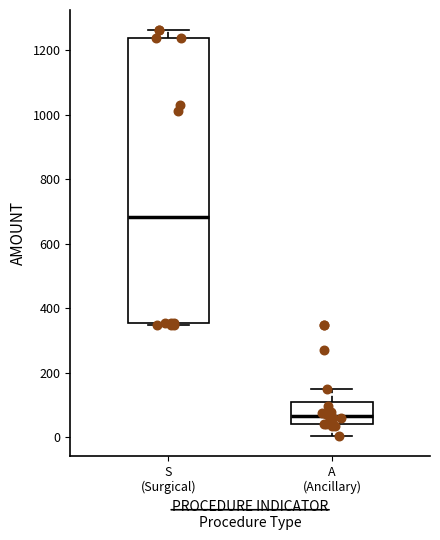

Which box has the lowest median line?

A (Ancillary)